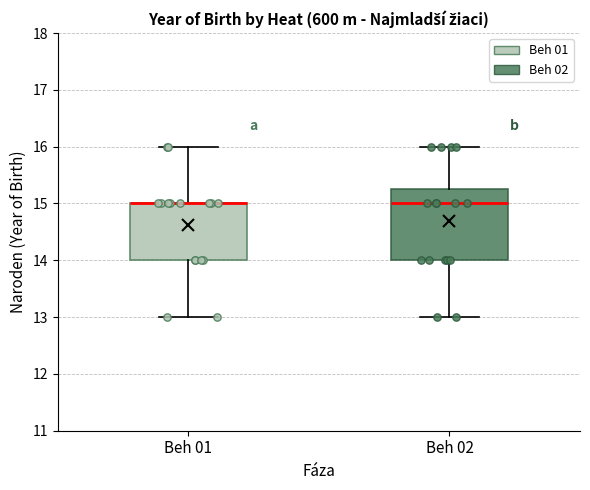

Which box is the tallest, from its lower edge to its upper edge?

Beh 02